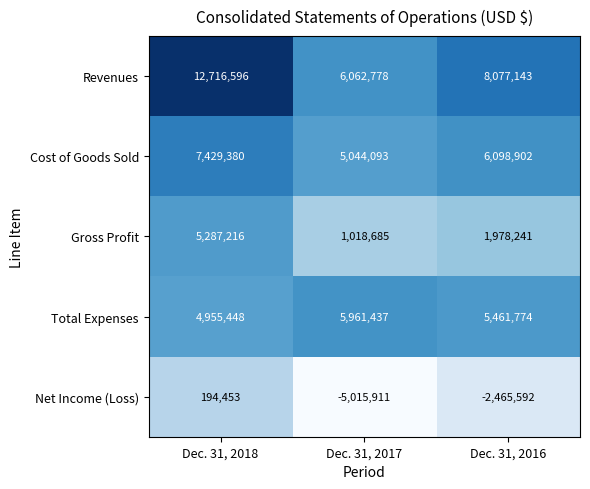

Which series changed the most between Dec. 31, 2018 and Dec. 31, 2016?

Revenues